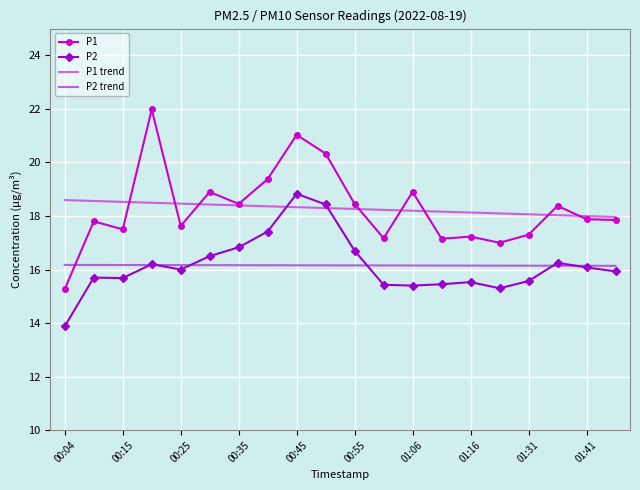

True or false: P1 trend and P2 intersect in this chart.

True